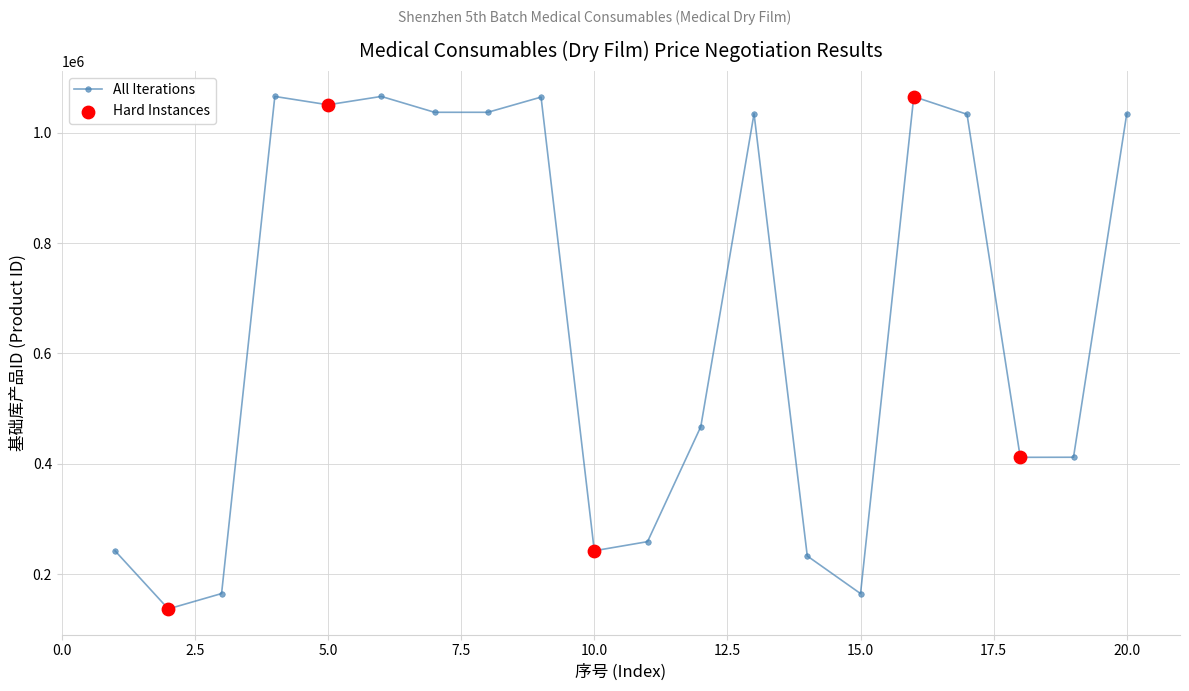

What is the value of the 18th point from the left?

411652